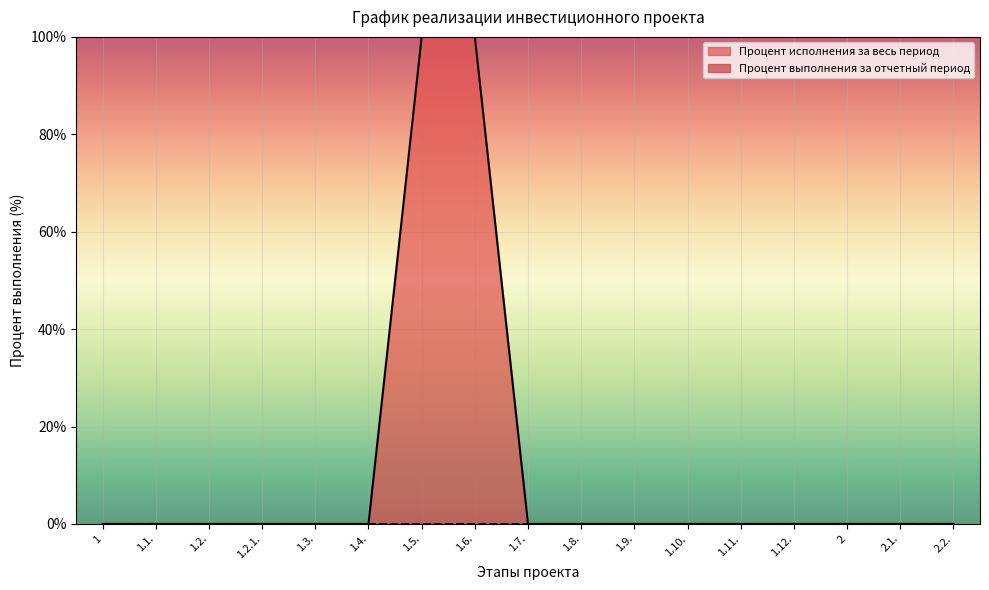

True or false: the data has more than 0 interior local peaks.

False